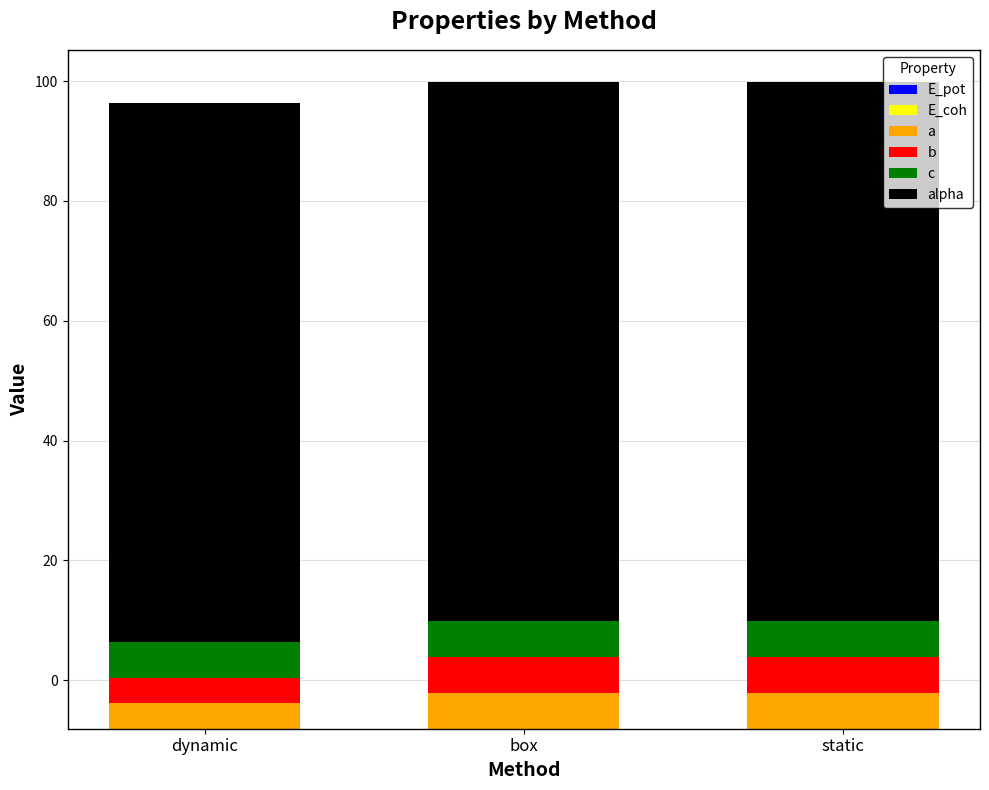

Where is E_coh nearest to the value -4?

static